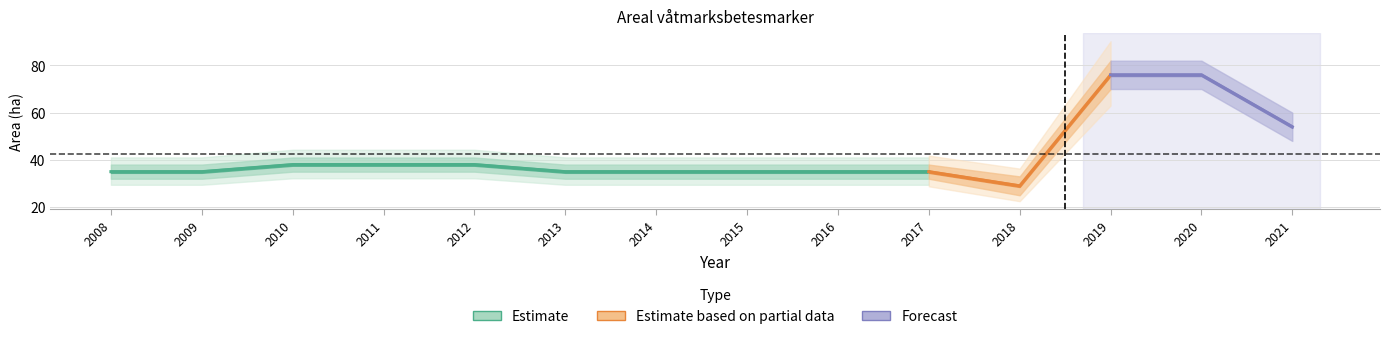

Does the chart have visible grid lines?

Yes